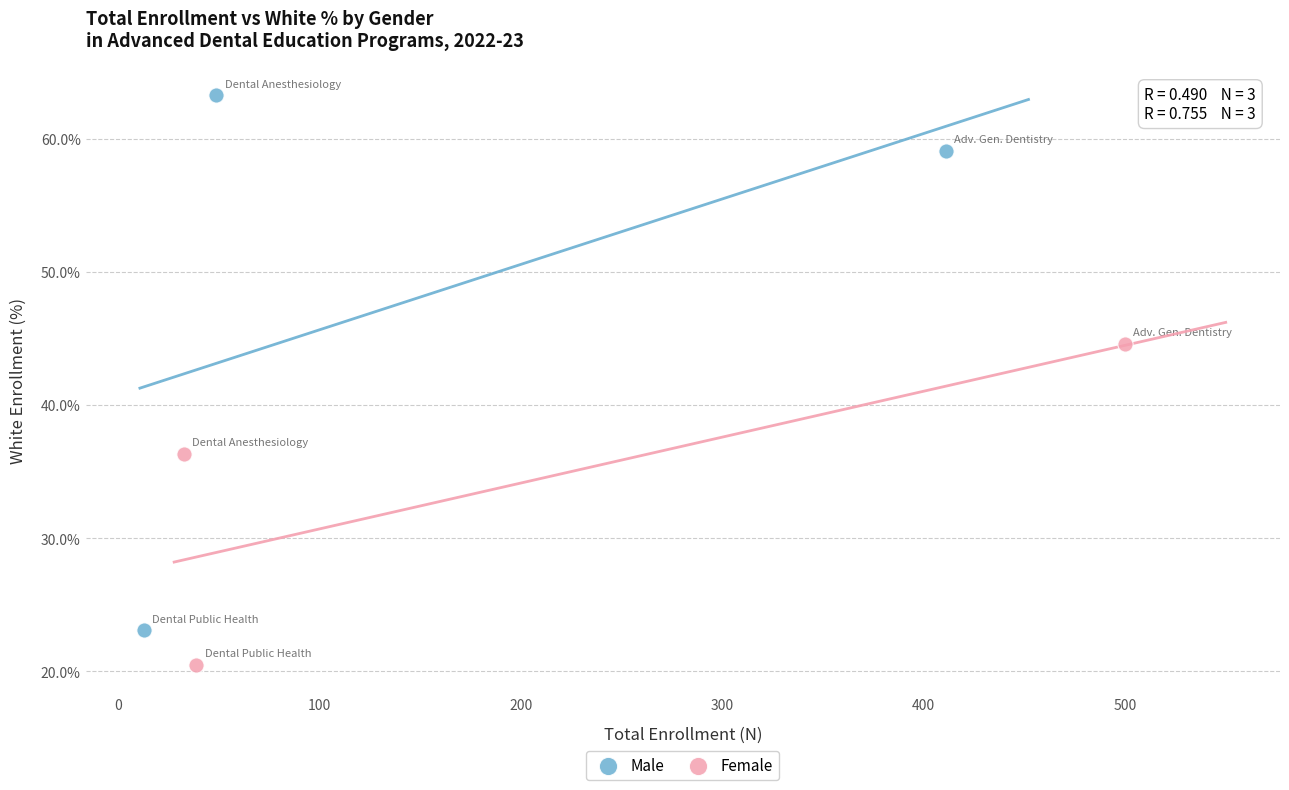

Which series has the widest spread of Y values?

Male